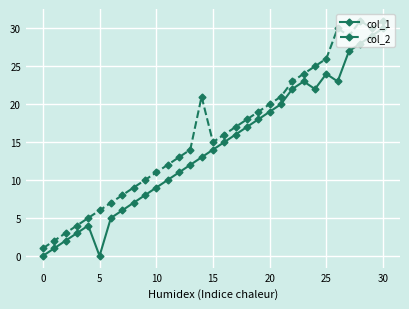

True or false: col_1 has more than 1 points higher than both neighbors.

True